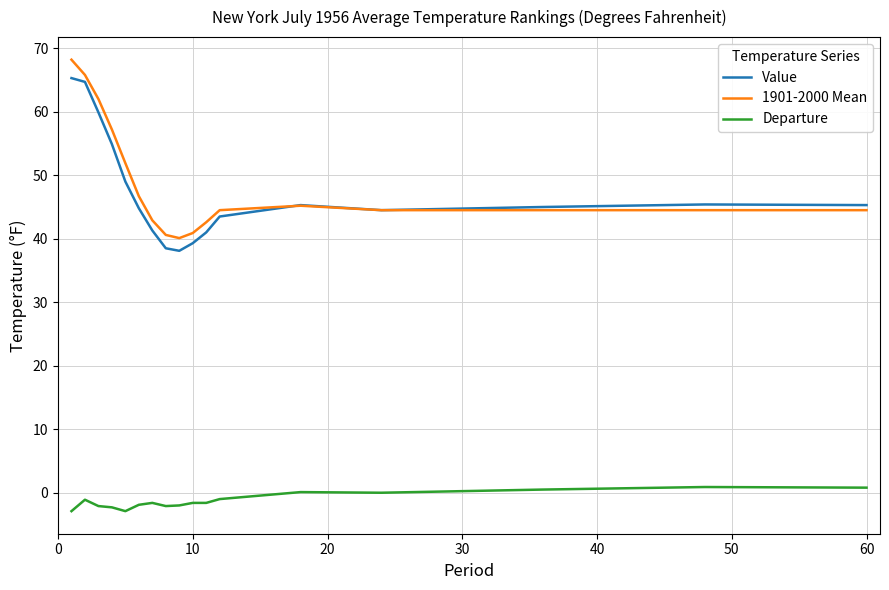

True or false: Value and Departure cross at least once.

False